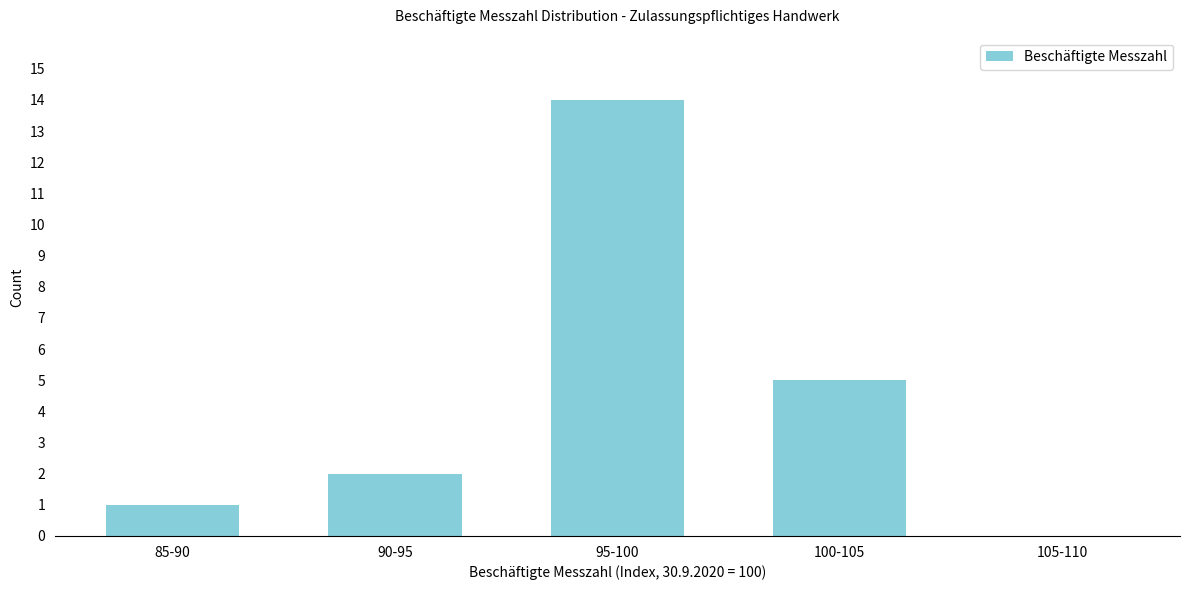

Reading left to right, what are all the values shown in this chart?

85-90=1	90-95=2	95-100=14	100-105=5	105-110=0